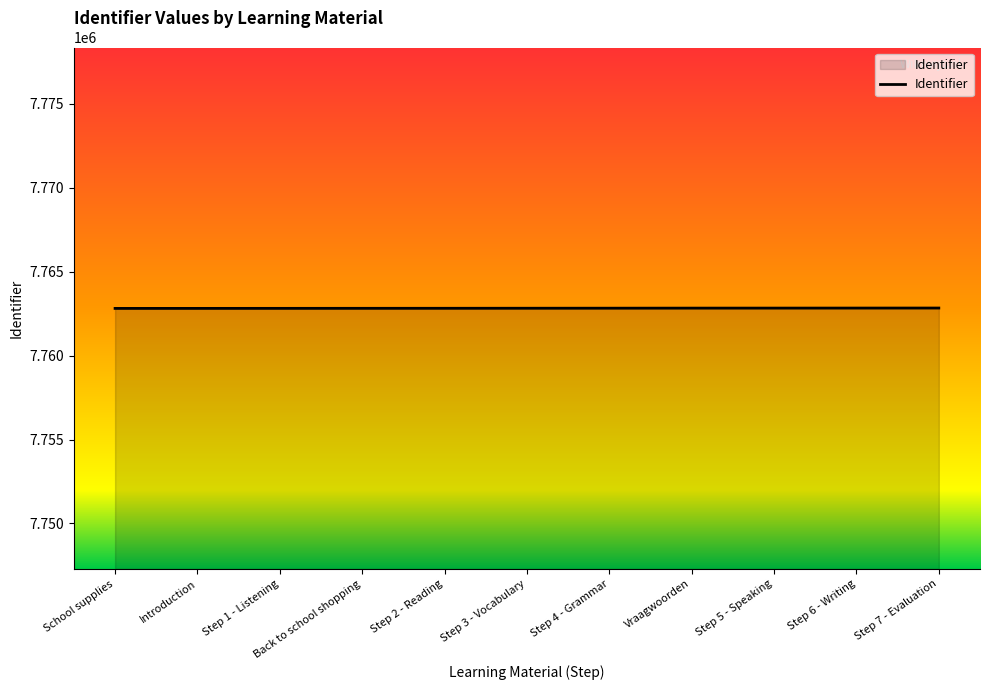

The chart shows a value of 7762828 at Step 4 - Grammar. True or false?

True